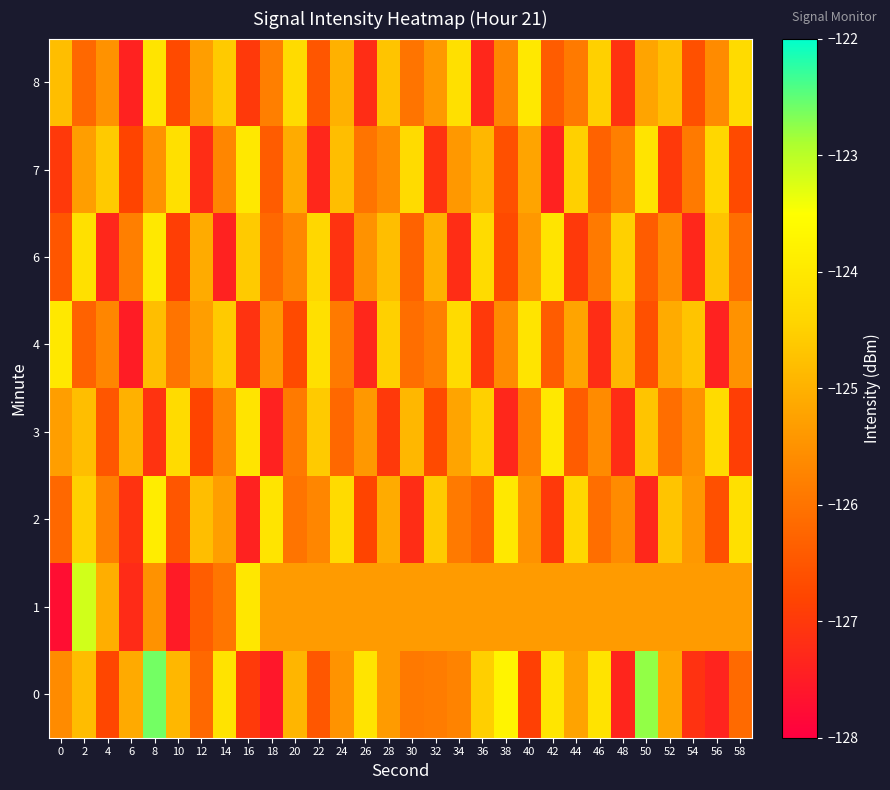

Which series changed the most between 14 and 44?

8